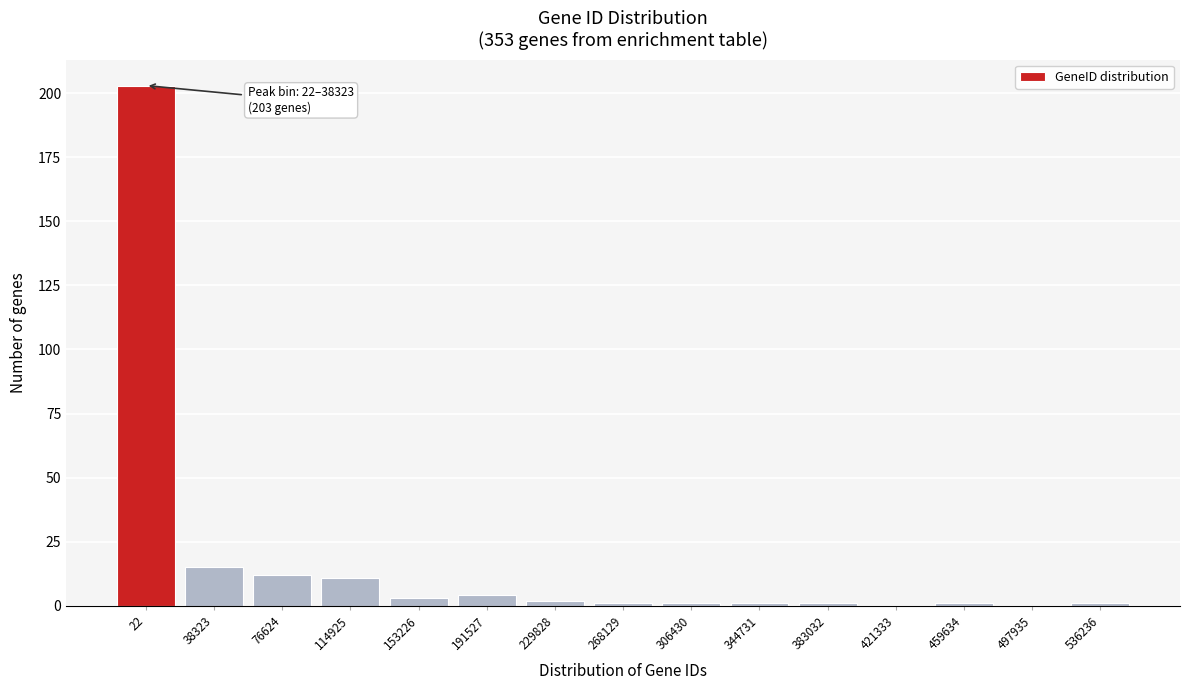

Reading right to left, extract all data points from this chart.

536236=1	497935=0	459634=1	421333=0	383032=1	344731=1	306430=1	268129=1	229828=2	191527=4	153226=3	114925=11	76624=12	38323=15	22=203